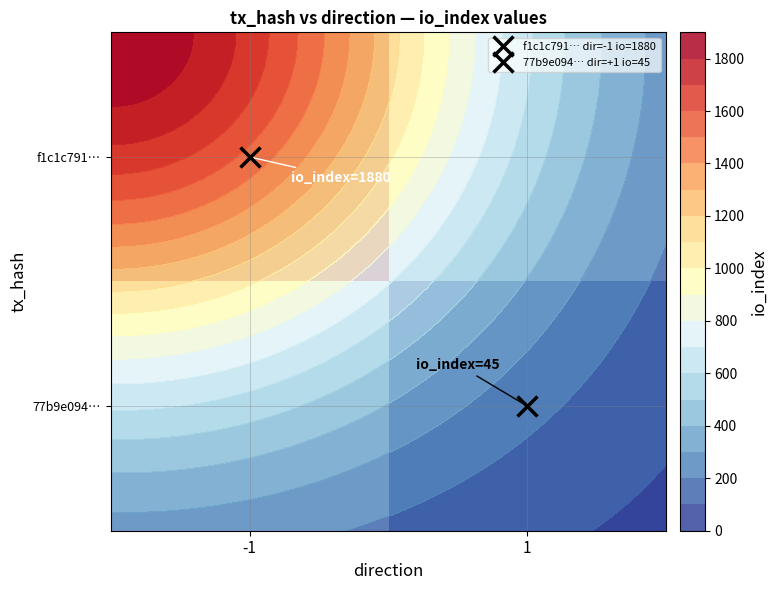

Rank the series by their average value, from highest to lowest.

f1c1c791…, 77b9e094…